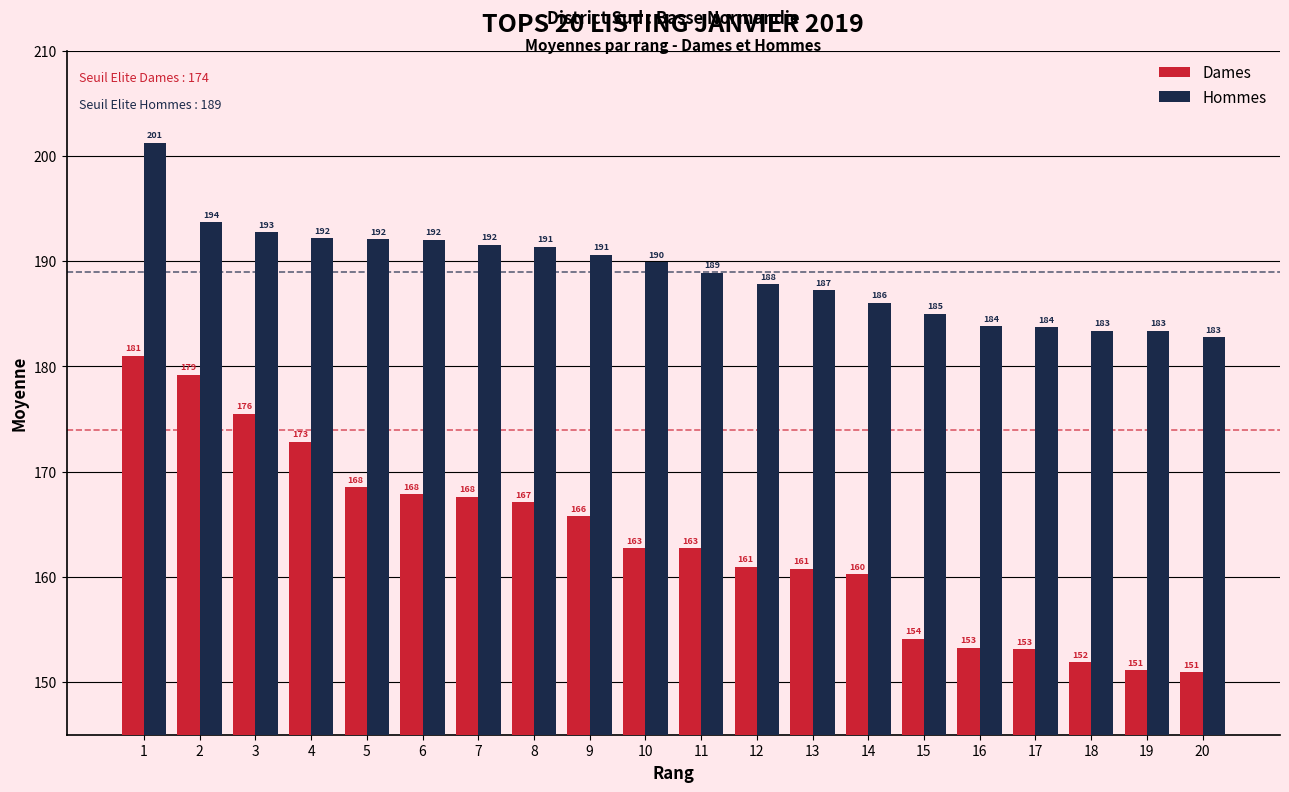

What is the average value of the Hommes series?

189.0